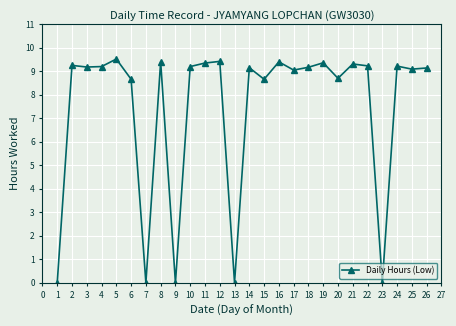

What is the difference between the maximum and minimum values?

9.5